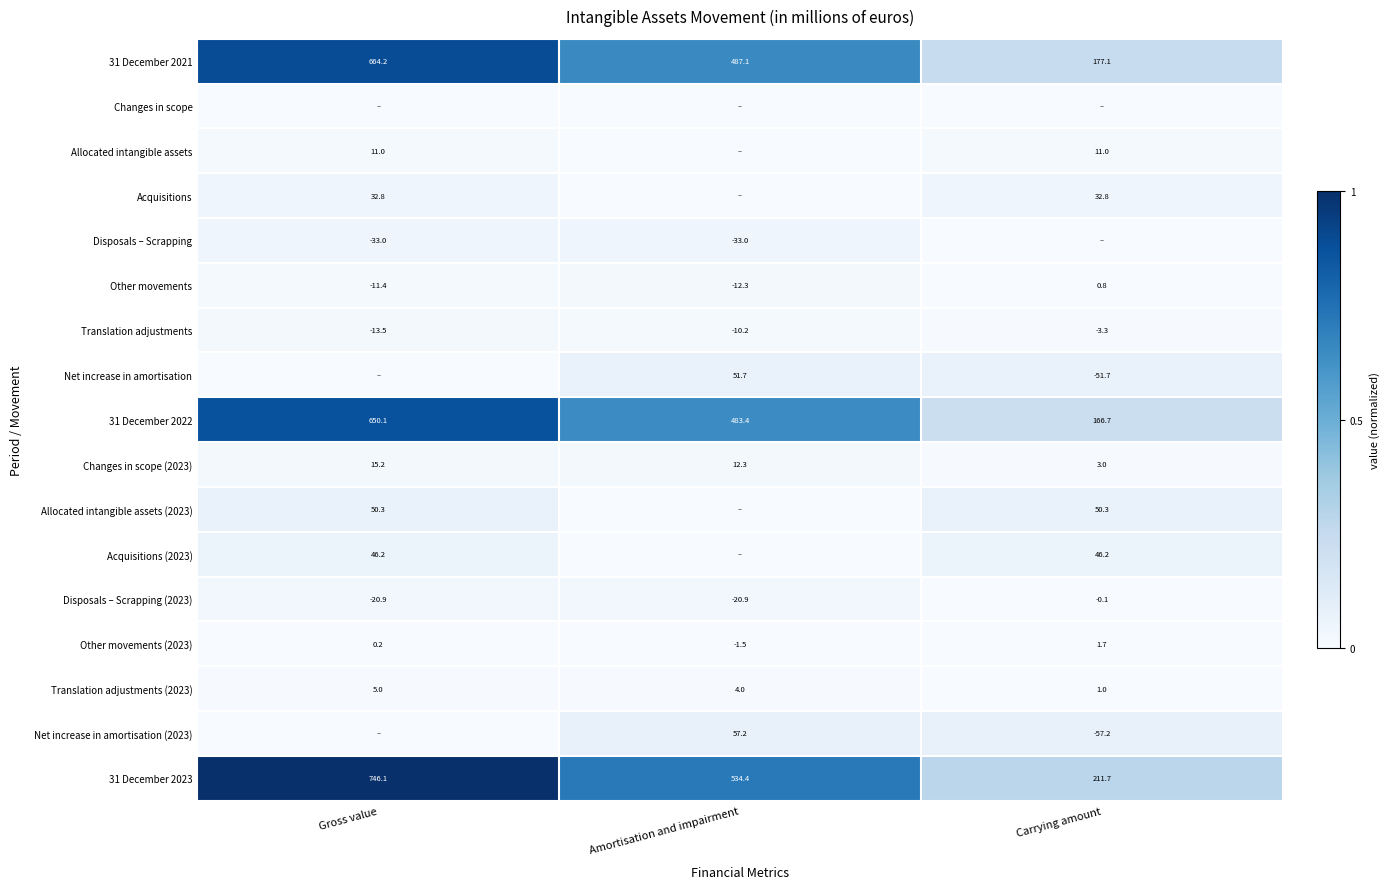

What value does the Translation adjustments (2023) series have at Gross value?

5.0